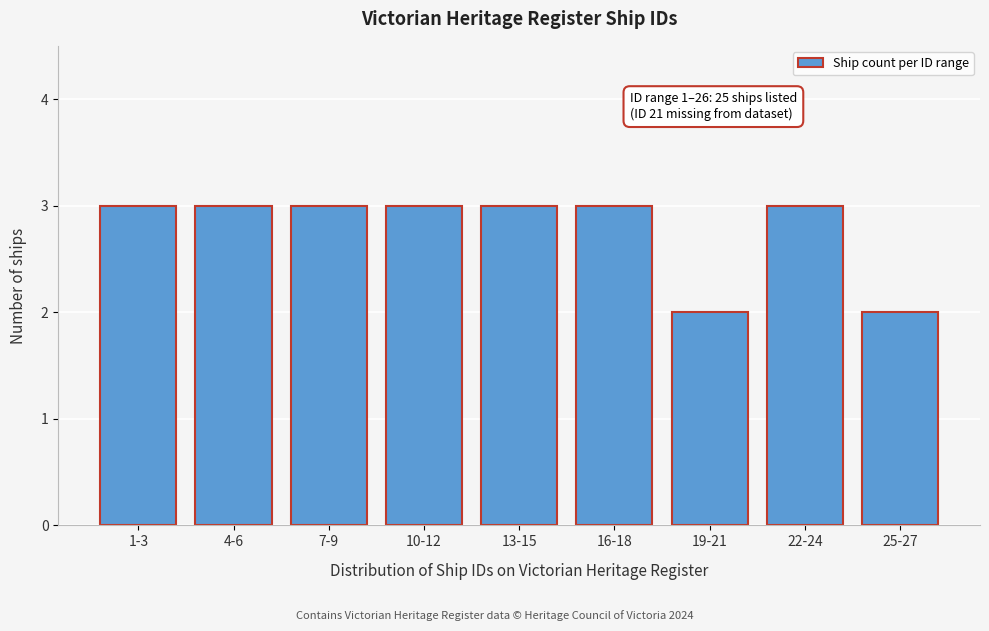

Reading right to left, extract all data points from this chart.

2	3	2	3	3	3	3	3	3